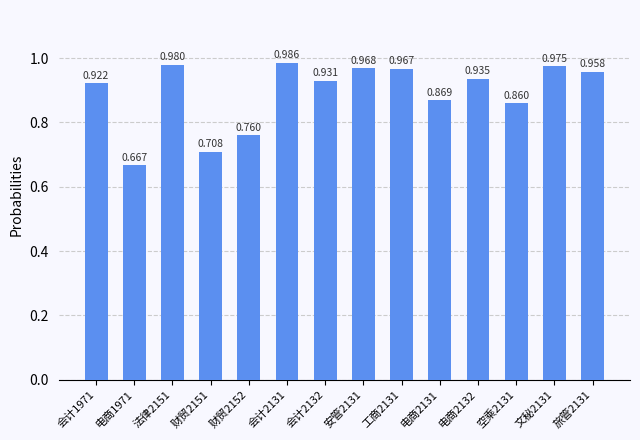

Rank the categories by value from lowest to highest.

电商1971, 财贸2151, 财贸2152, 空乘2131, 电商2131, 会计1971, 会计2132, 电商2132, 旅管2131, 工商2131, 安管2131, 文秘2131, 法律2151, 会计2131